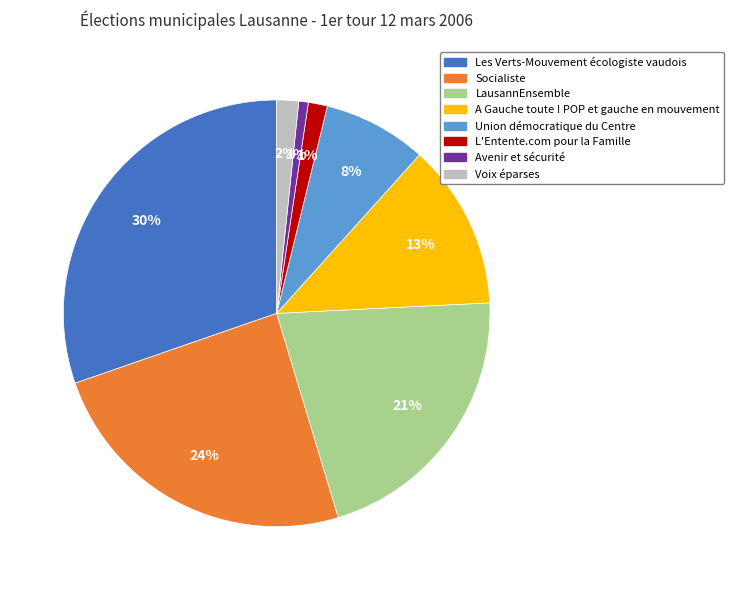

What is the largest slice in the pie chart?

Les Verts-Mouvement écologiste vaudois